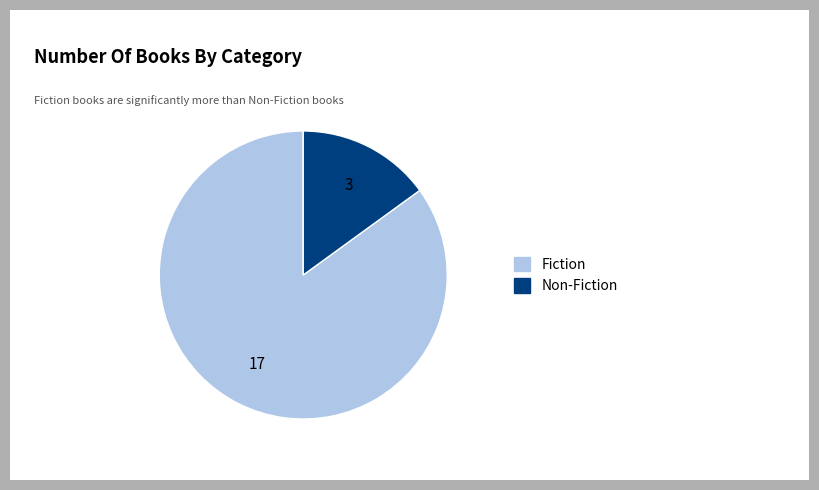

Between Non-Fiction and Fiction, which is larger?

Fiction